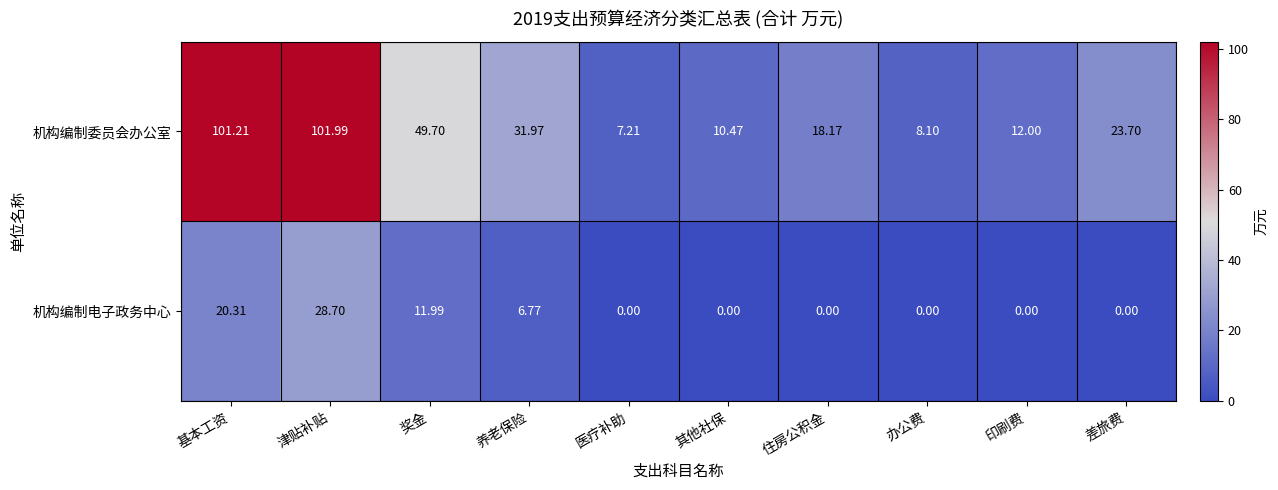

Which series has the largest range (max minus min)?

机构编制委员会办公室